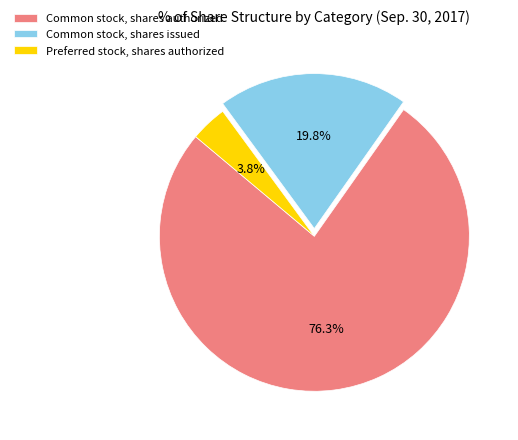

Is there a majority slice in this chart?

Yes